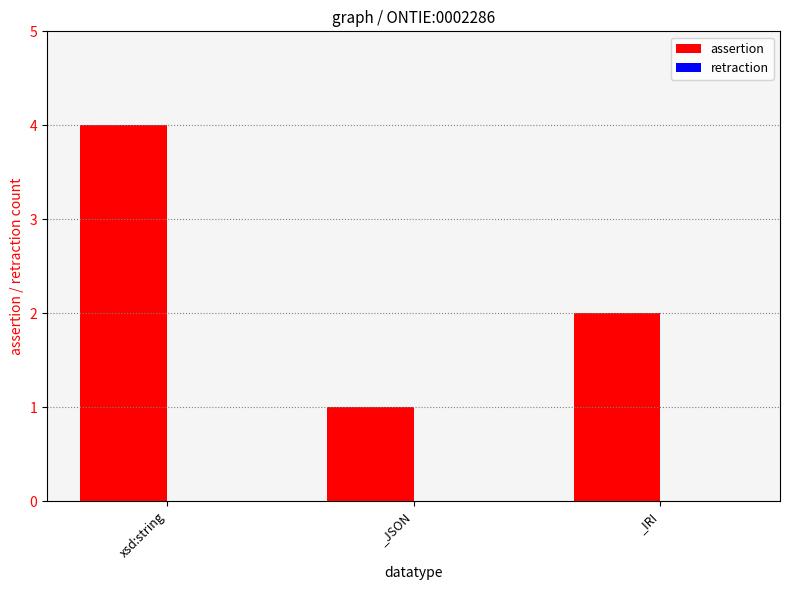

Reading left to right, what are all the values shown in this chart?

4	1	2